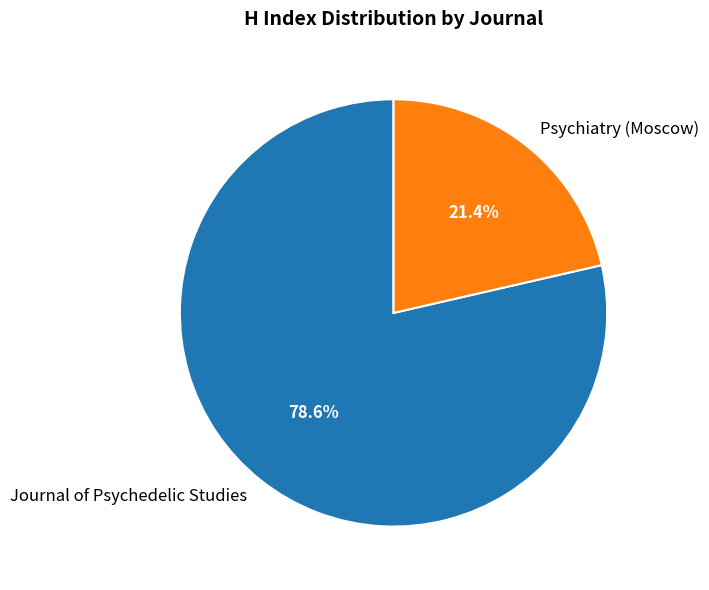

Combined, what portion of the pie is Psychiatry (Moscow) and Journal of Psychedelic Studies?

100.0%